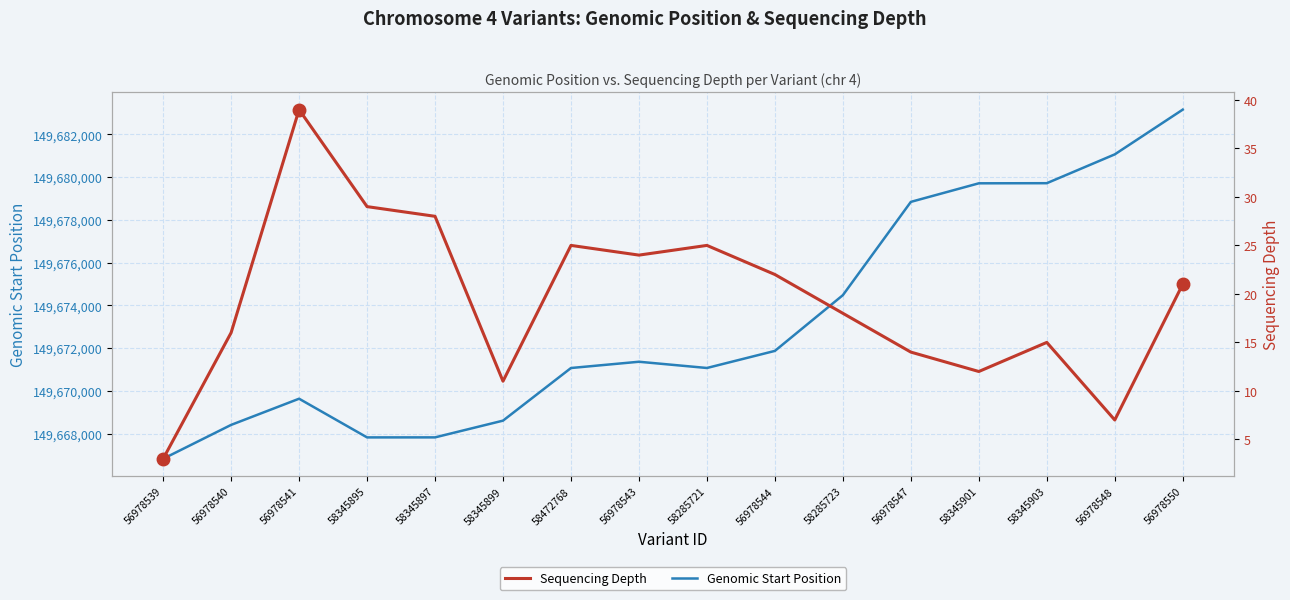

Is the value of Sequencing Depth at 56978550 greater than the value of Genomic Start Position at 58345895?

No